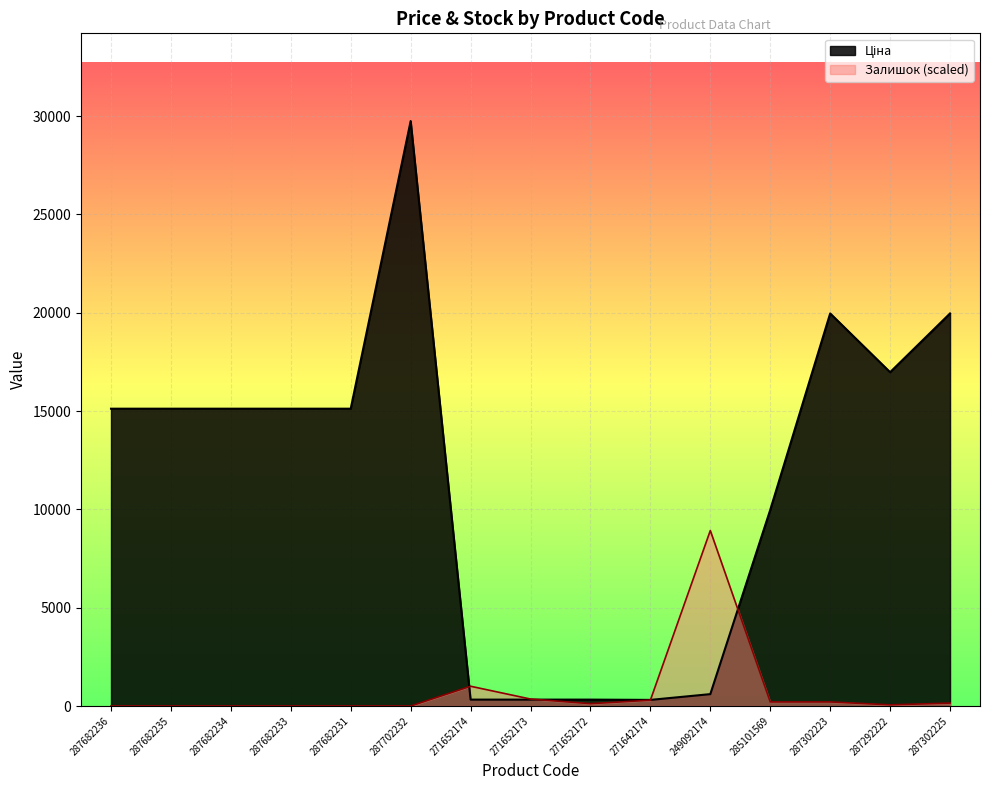

What is the label of the 15th point from the left?

287302225